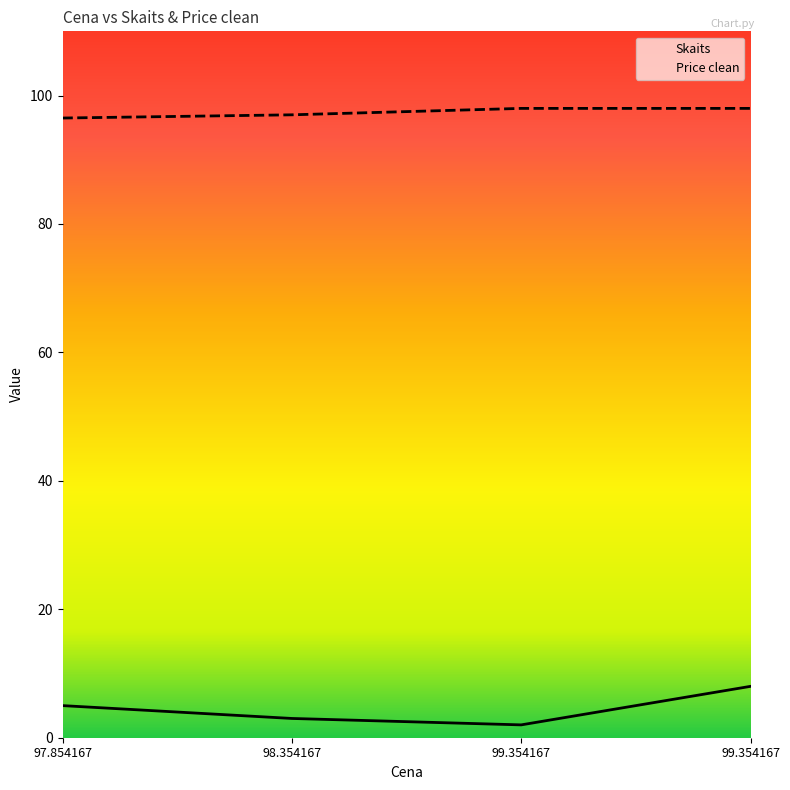

What is the sum of the Skaits values at 99.354167 and 99.354167?

10.0